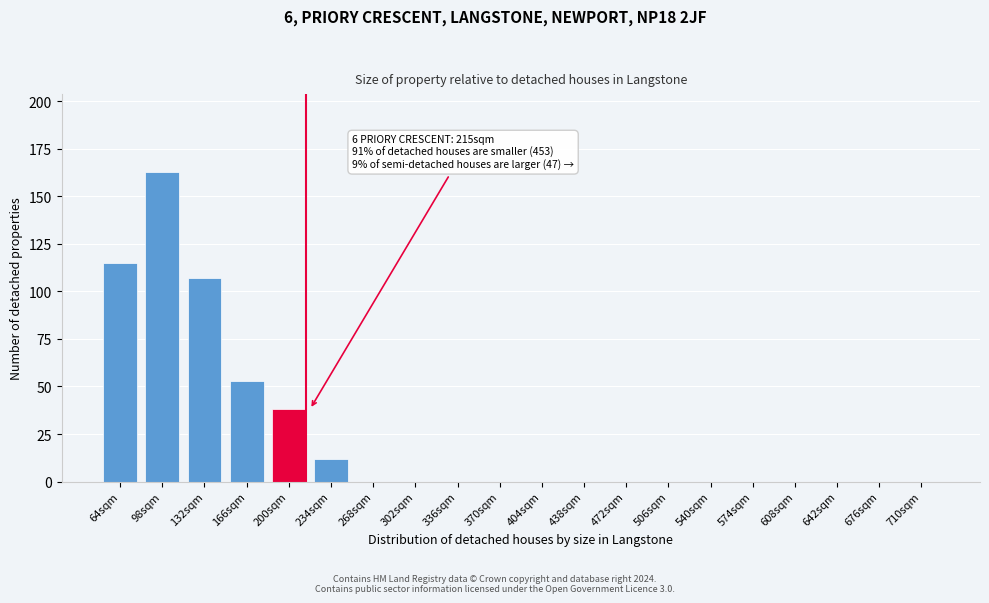

Reading right to left, list all the values displayed in this chart.

710sqm=0	676sqm=0	642sqm=0	608sqm=0	574sqm=0	540sqm=0	506sqm=0	472sqm=0	438sqm=0	404sqm=0	370sqm=0	336sqm=0	302sqm=0	268sqm=0	234sqm=12	200sqm=38	166sqm=53	132sqm=107	98sqm=163	64sqm=115